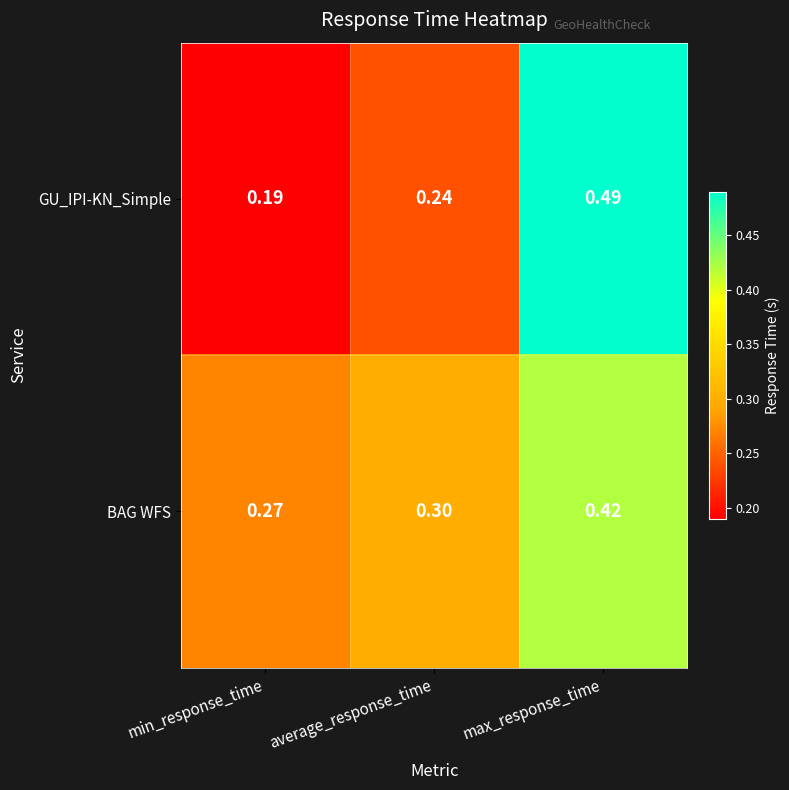

Rank the series by their average value, from highest to lowest.

BAG WFS, GU_IPI-KN_Simple